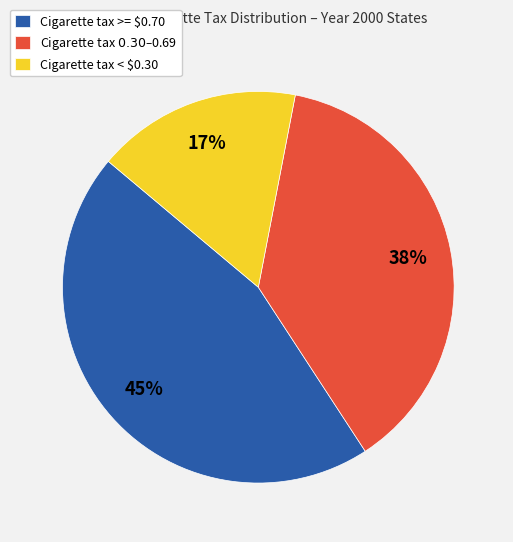

The Cigarette tax >= $0.70 slice represents 58% of the pie. True or false?

False